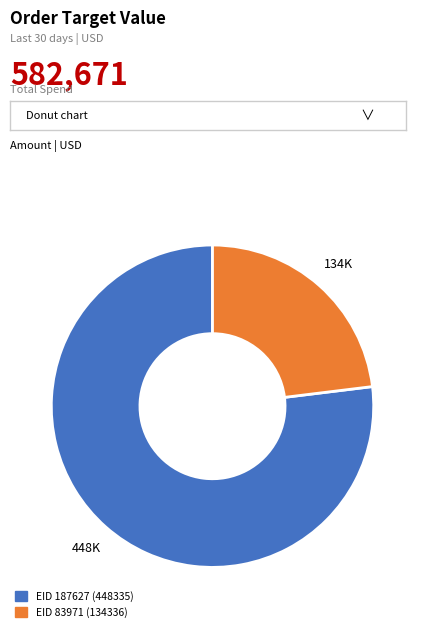

Which slice is the largest?

EID 187627 (448335)